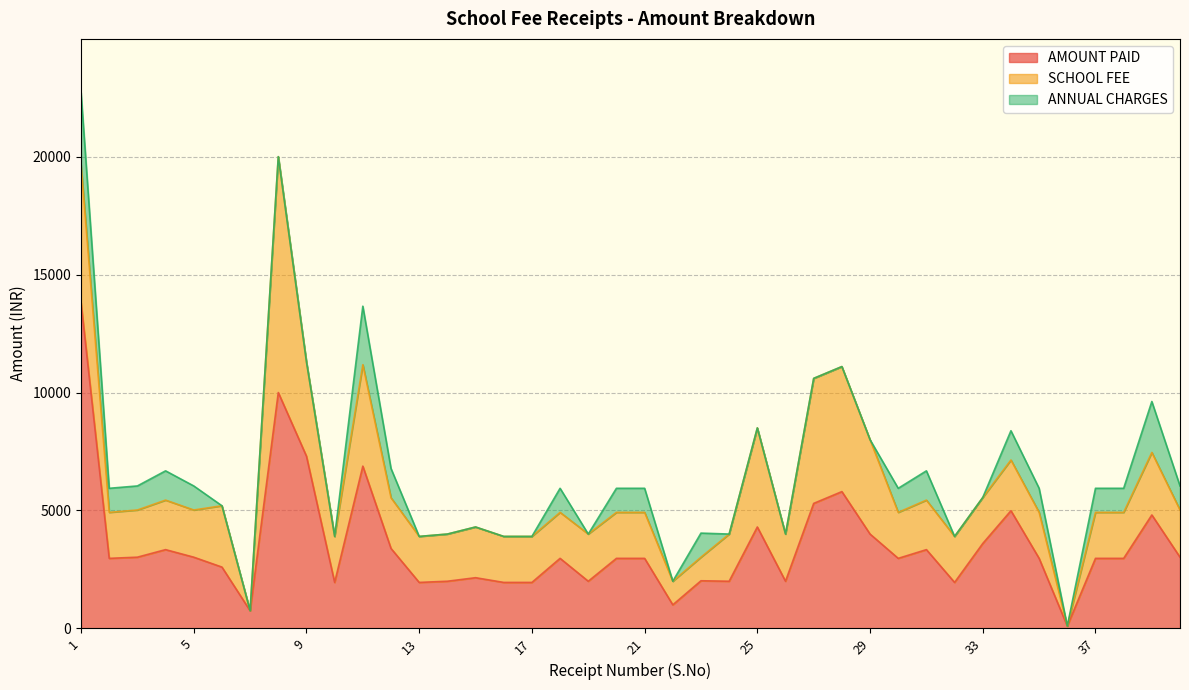

At which label does SCHOOL FEE first exceed 2000?

1